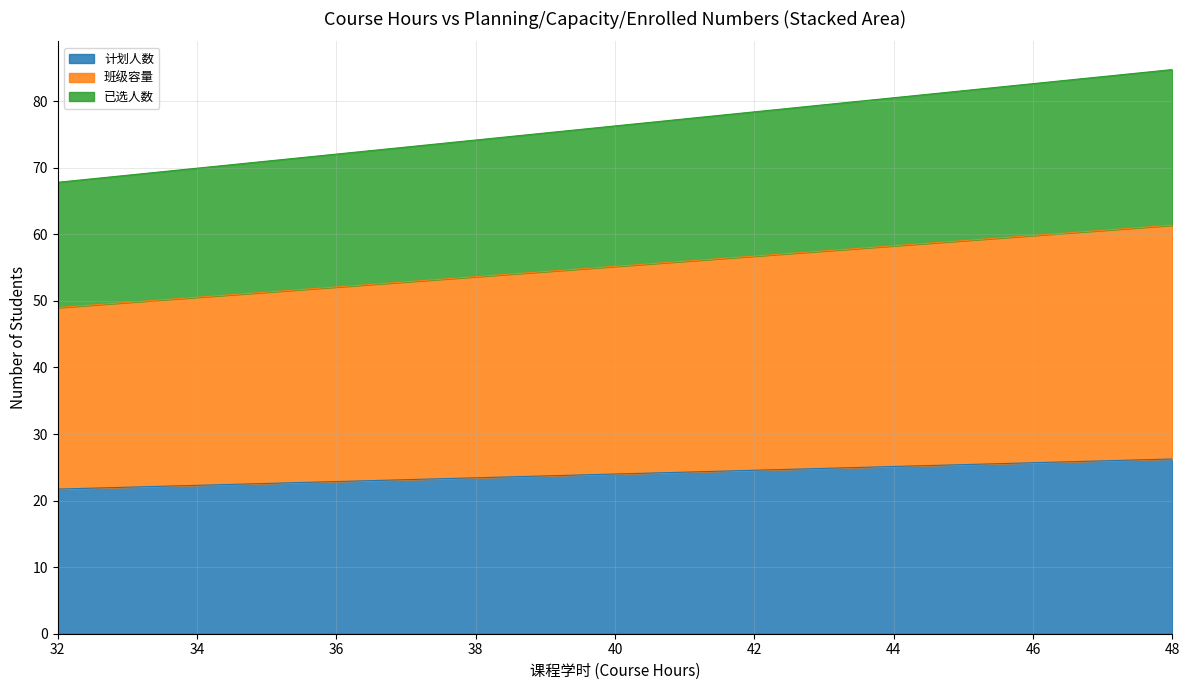

Is the value of 已选人数 at 32 greater than the value of 计划人数 at 32?

No